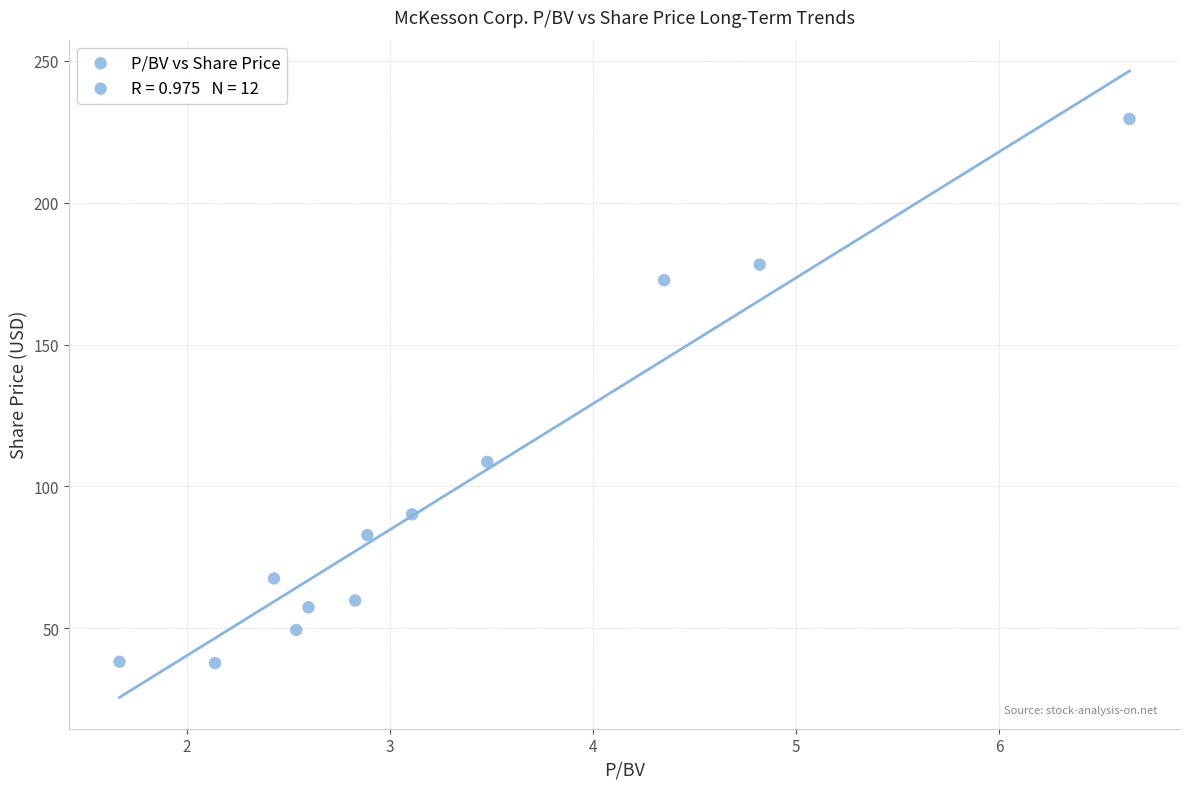

What Y value in the scatter plot is closest to 133?

108.6